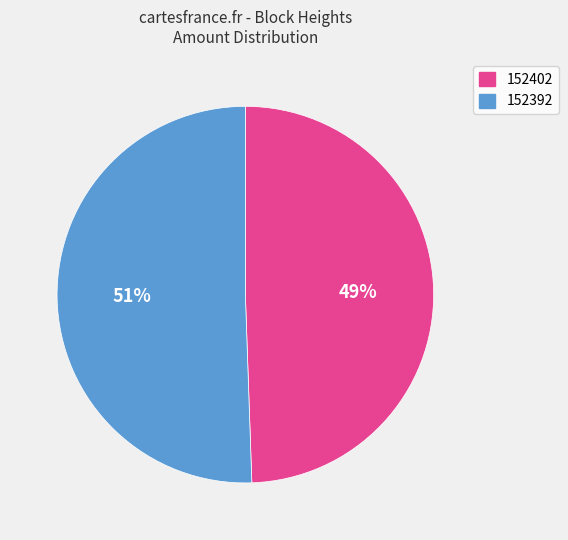

Count the number of slices in the pie.

2